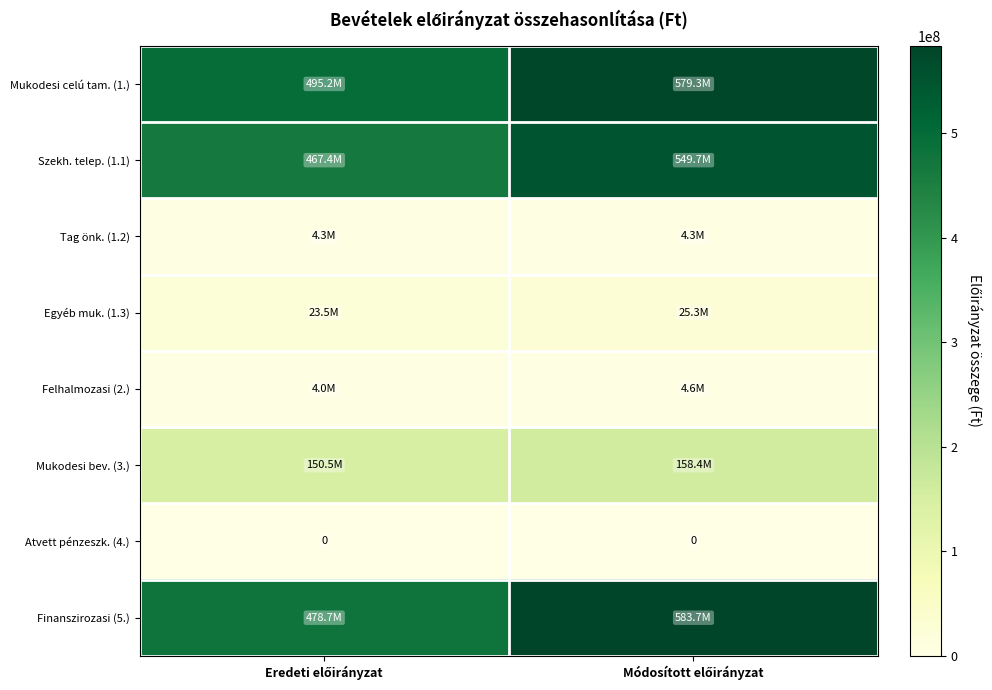

The Finanszirozasi (5.) series shows 124763827 at Módosított előirányzat. True or false?

False